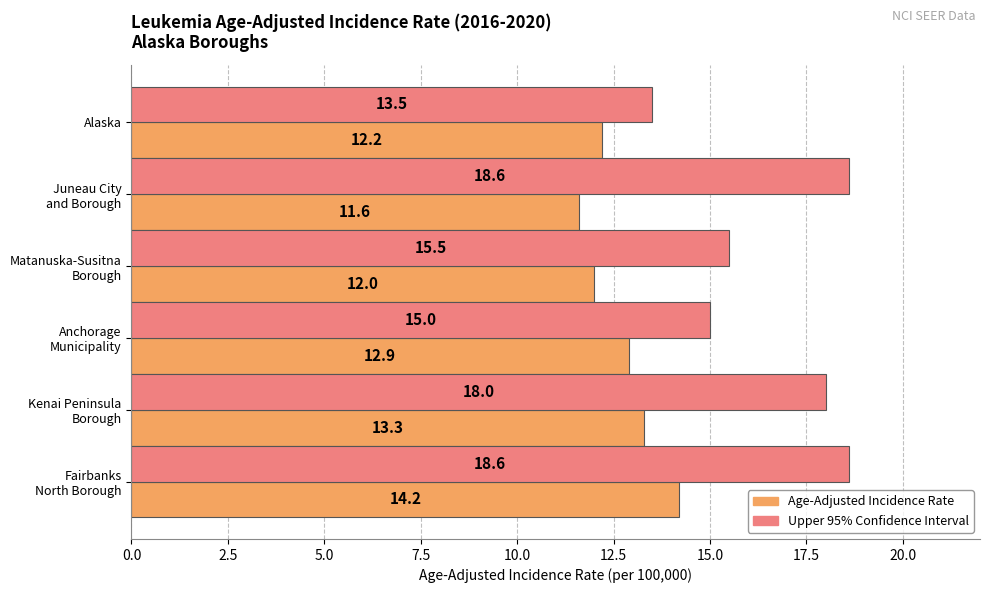

What is the highest value of the Upper 95% Confidence Interval series?

18.6